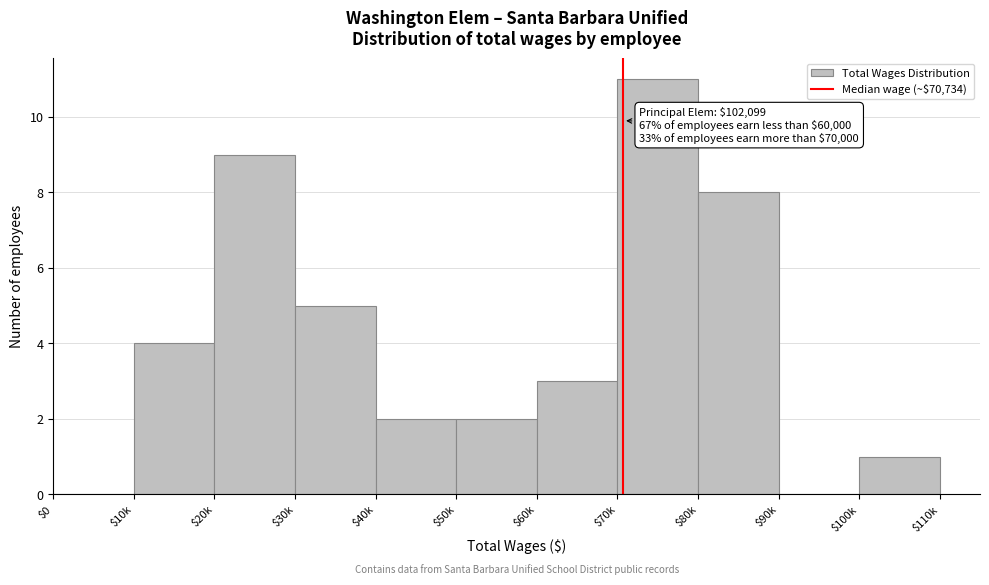

Is it true that the value at $30k is 9?

False